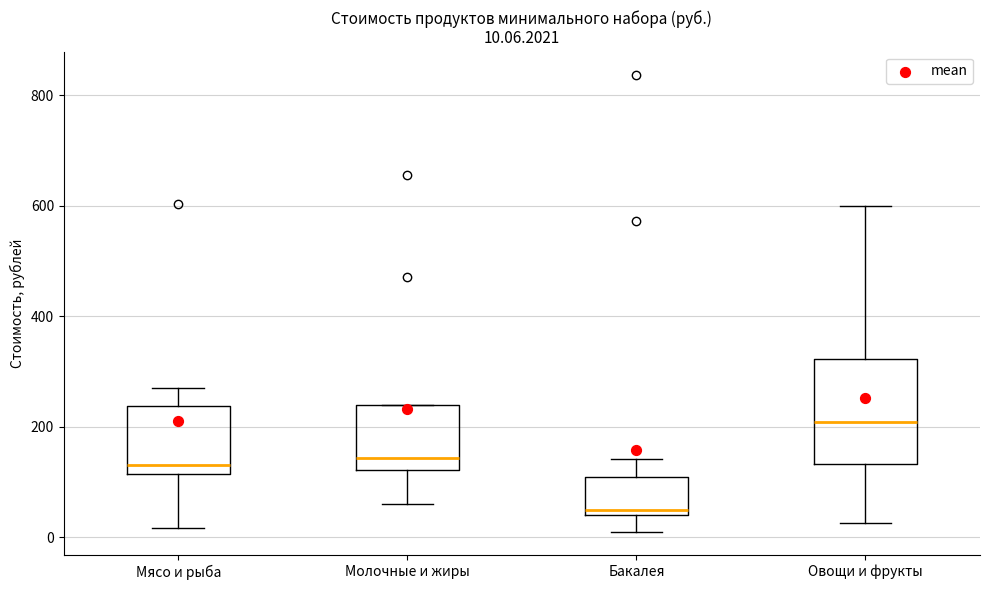

Which box's median line is the lowest?

Бакалея